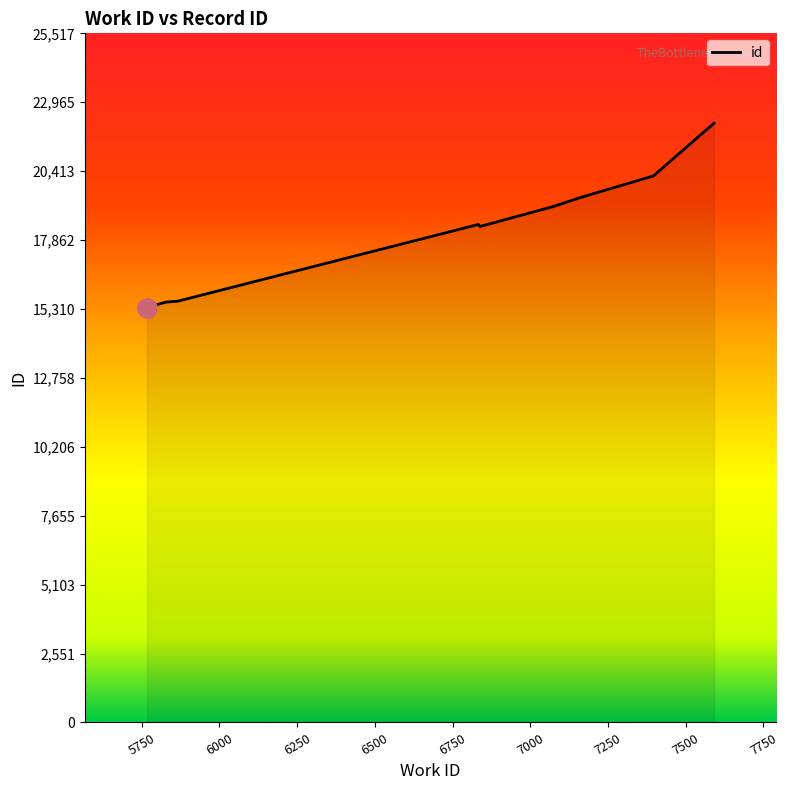

List the labels in order of value, largest first.

7591, 7396, 7162, 7080, 7080, 6838, 6833, 5866, 5826, 5767